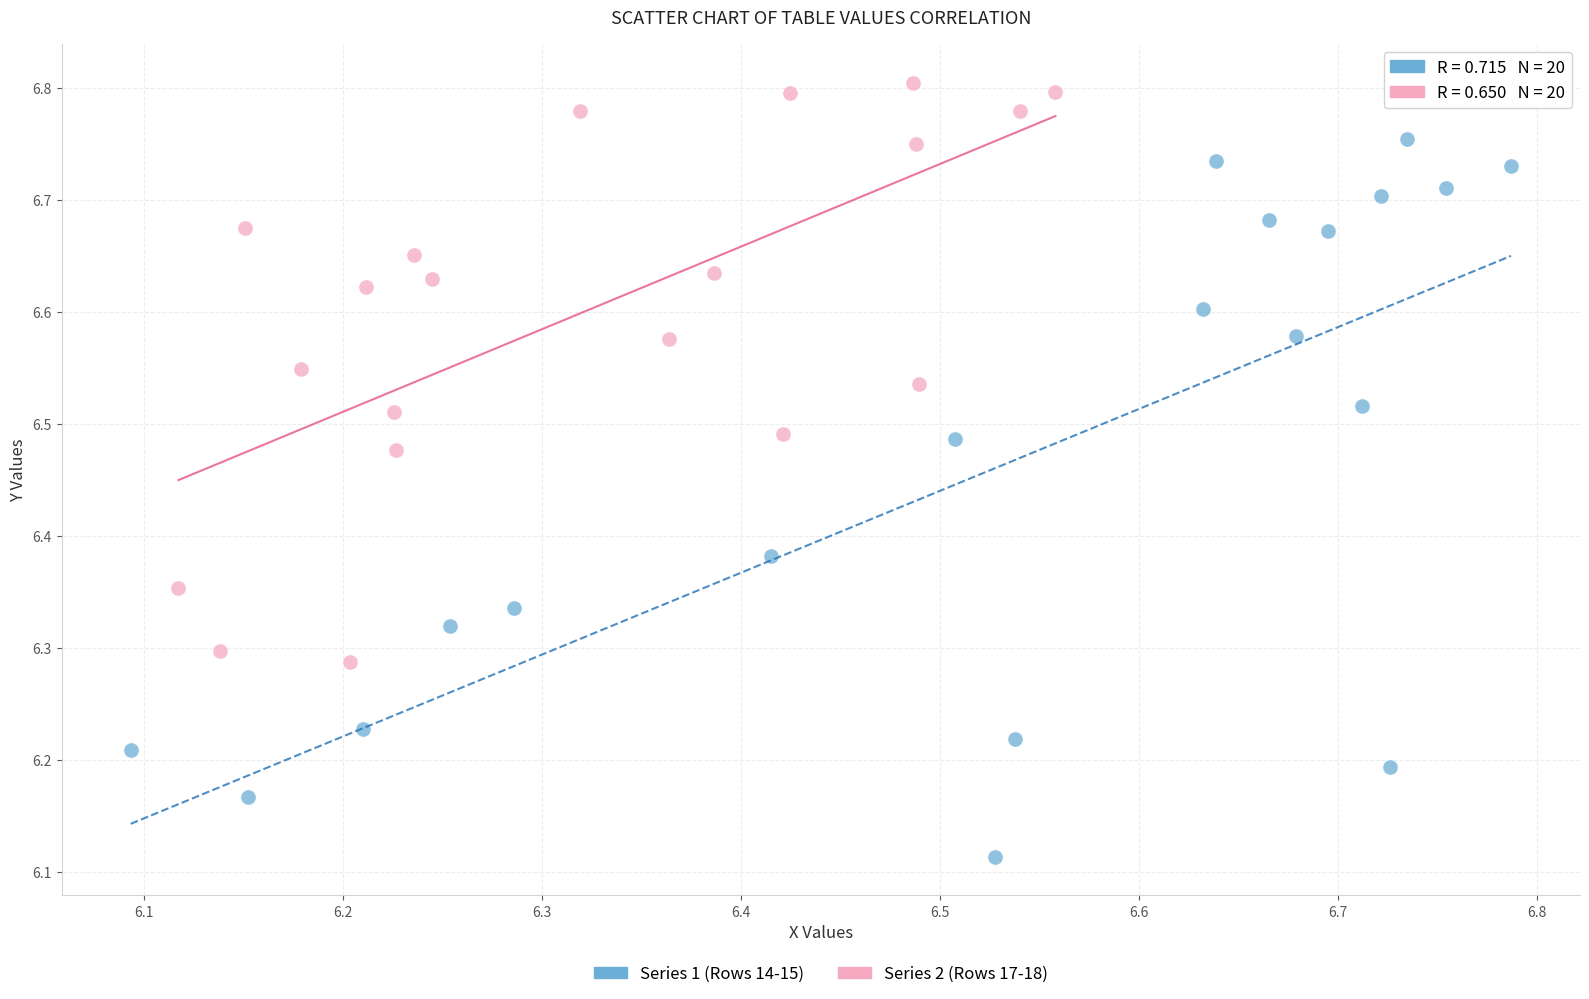

Which series has the widest spread of Y values?

Series 1 (Rows 14-15)